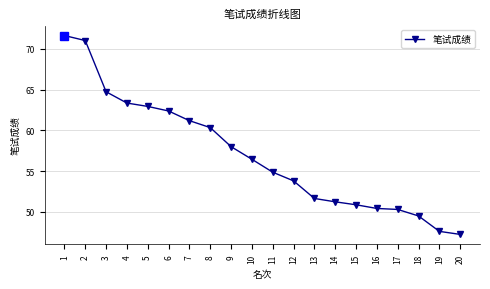

What is the value of the 9th point from the left?

58.0